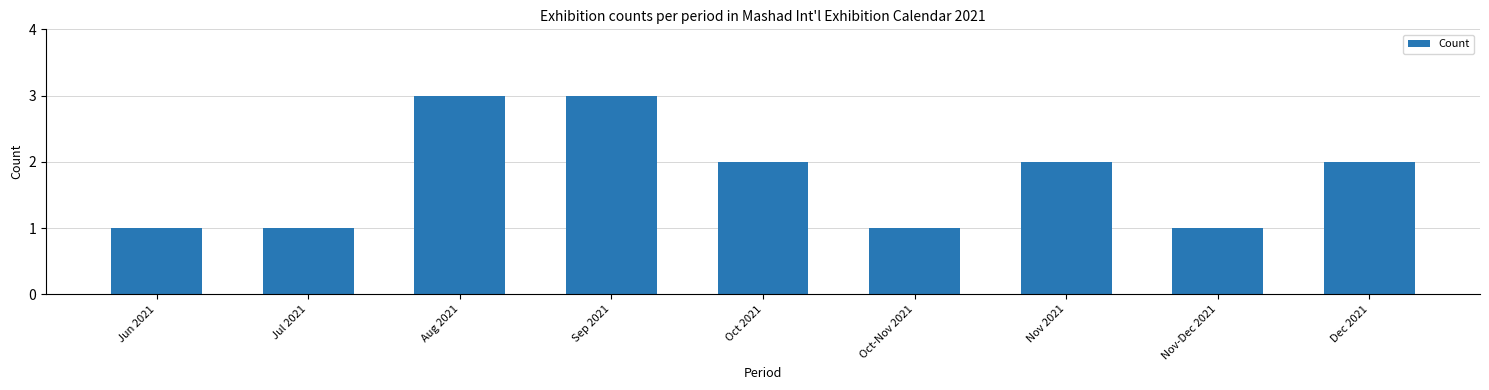

Reading left to right, list all the values displayed in this chart.

1	1	3	3	2	1	2	1	2